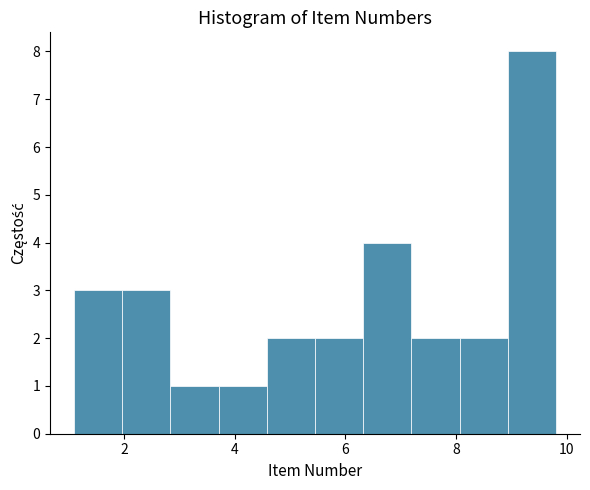

Reading left to right, list every bar in this chart as the range it spans on the x-axis followed by its height. Neither the bar edges nor the heights are printed on the chart, so give them approximately, as read against the axes.

1.2 to 2.0: 3
2.0 to 2.8: 3
2.8 to 3.8: 1
3.8 to 4.6: 1
4.6 to 5.4: 2
5.4 to 6.4: 2
6.4 to 7.2: 4
7.2 to 8.0: 2
8.0 to 9.0: 2
9.0 to 9.8: 8